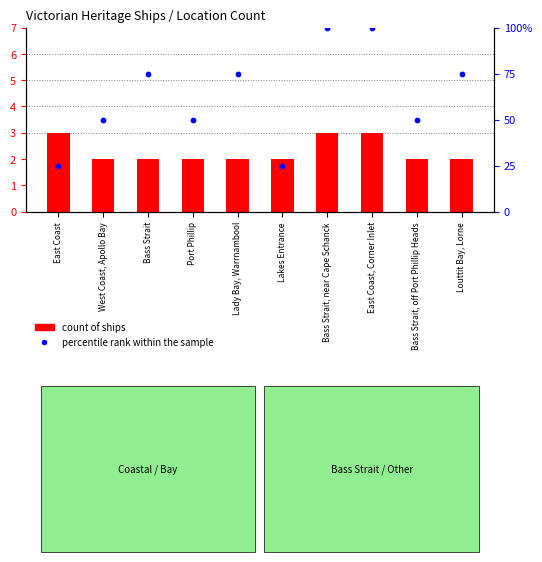

Which series has the largest total across all categories?

percentile rank within the sample